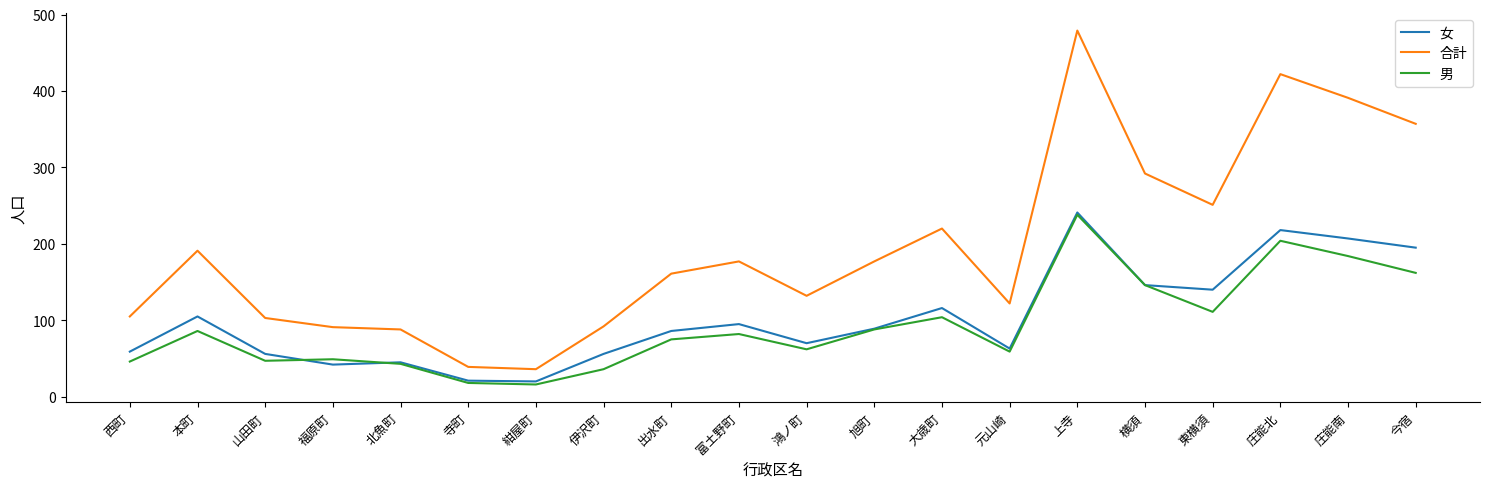

What is the difference between the highest and lowest values at 福原町?

49